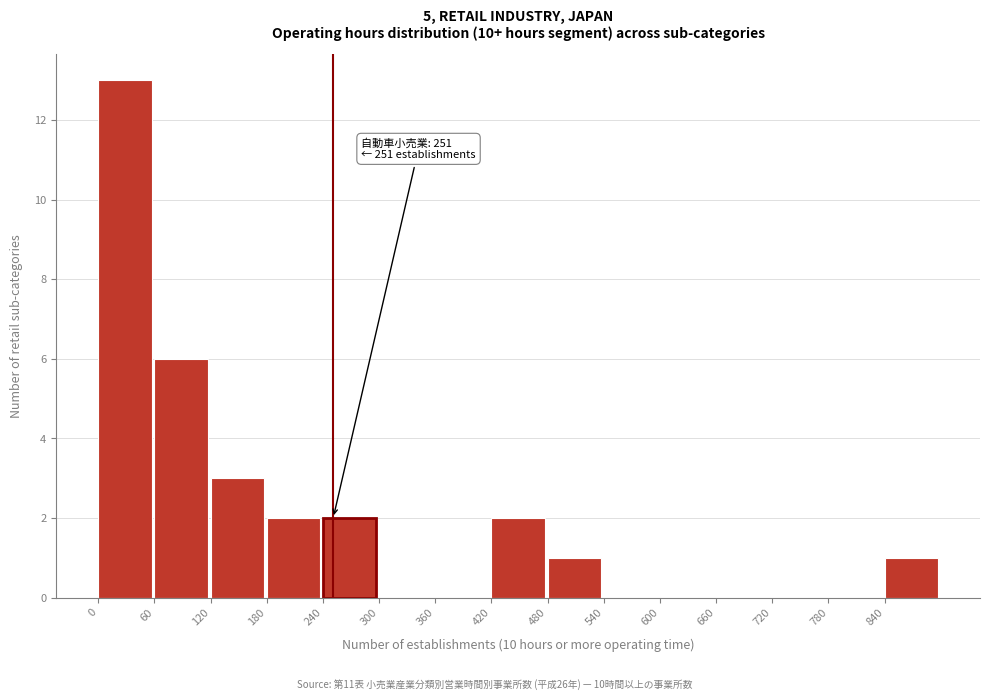

Over which range of the x-axis is the bar tallest?

0 to 60